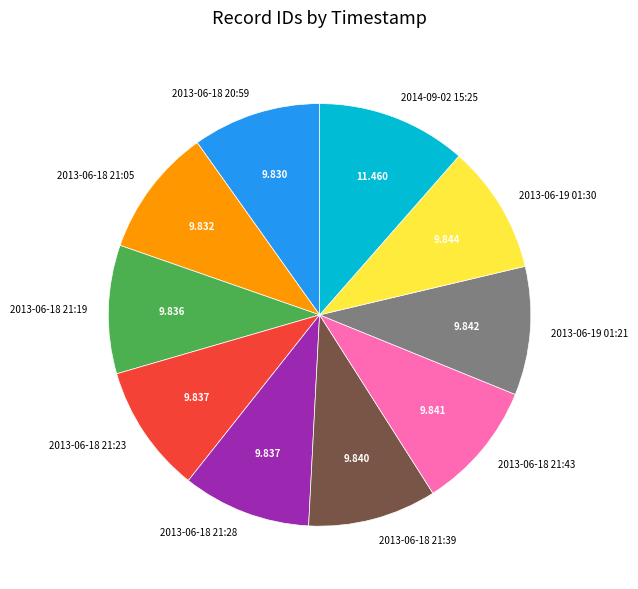

What is the ratio of the value at 2013-06-18 21:28 to the value at 2013-06-18 21:05?

1.0